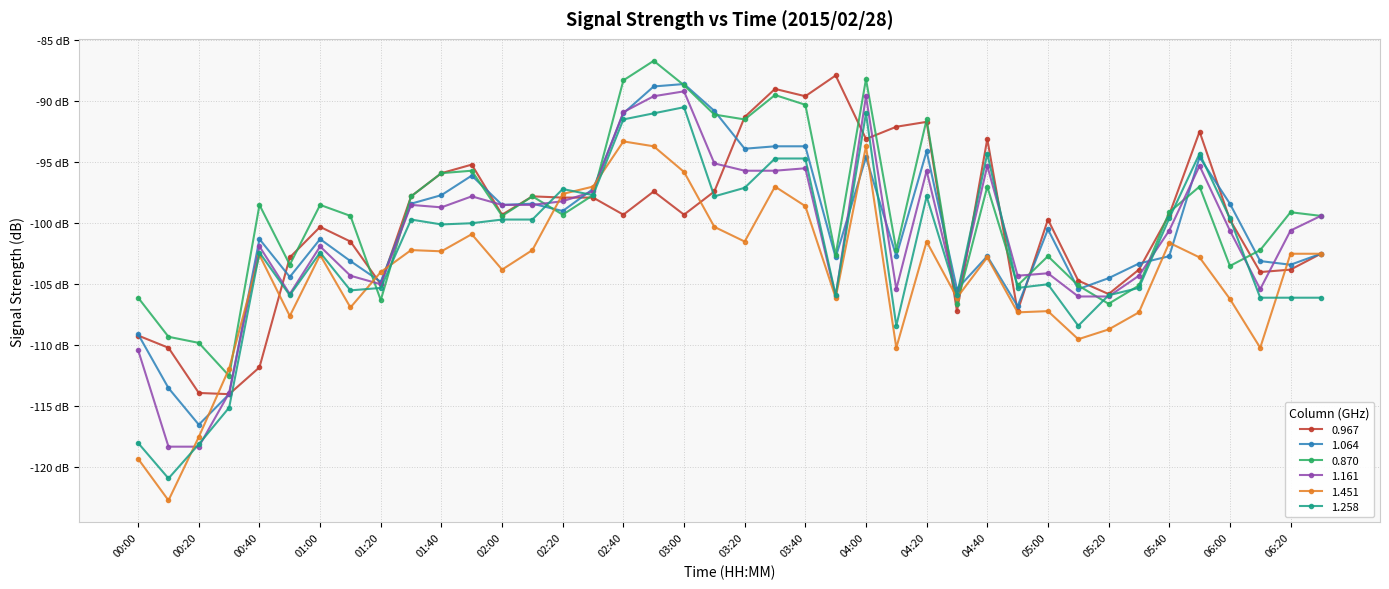

What are all the series names shown in the legend?

0.967, 1.064, 0.870, 1.161, 1.451, 1.258